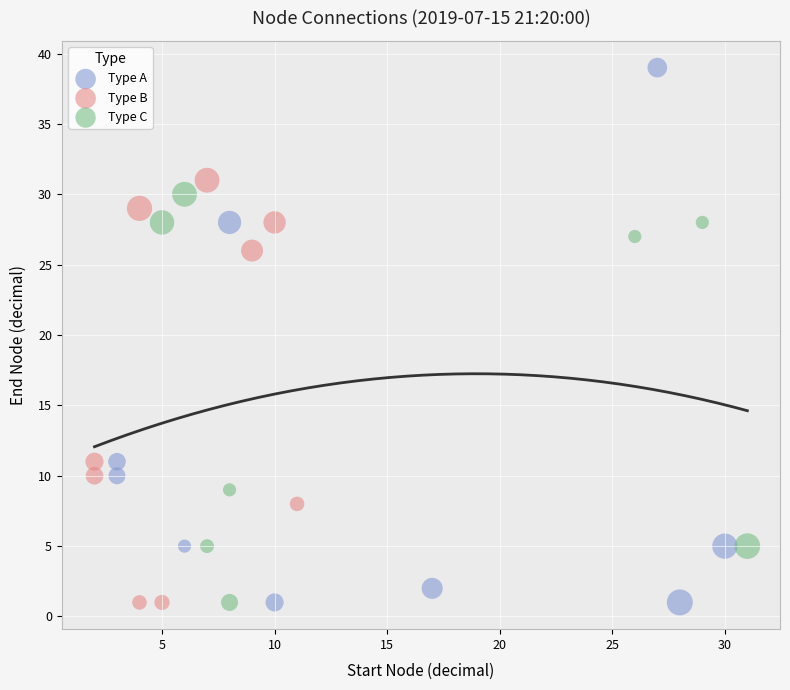

Which series has the widest spread of Y values?

Type A